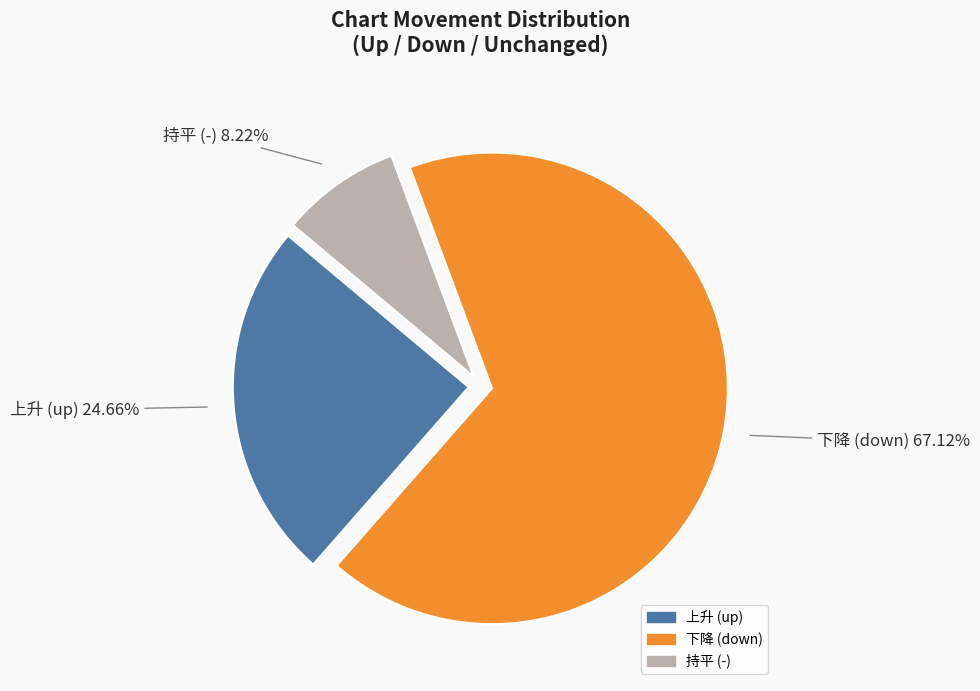

Is there any slice that represents more than half of the pie?

Yes